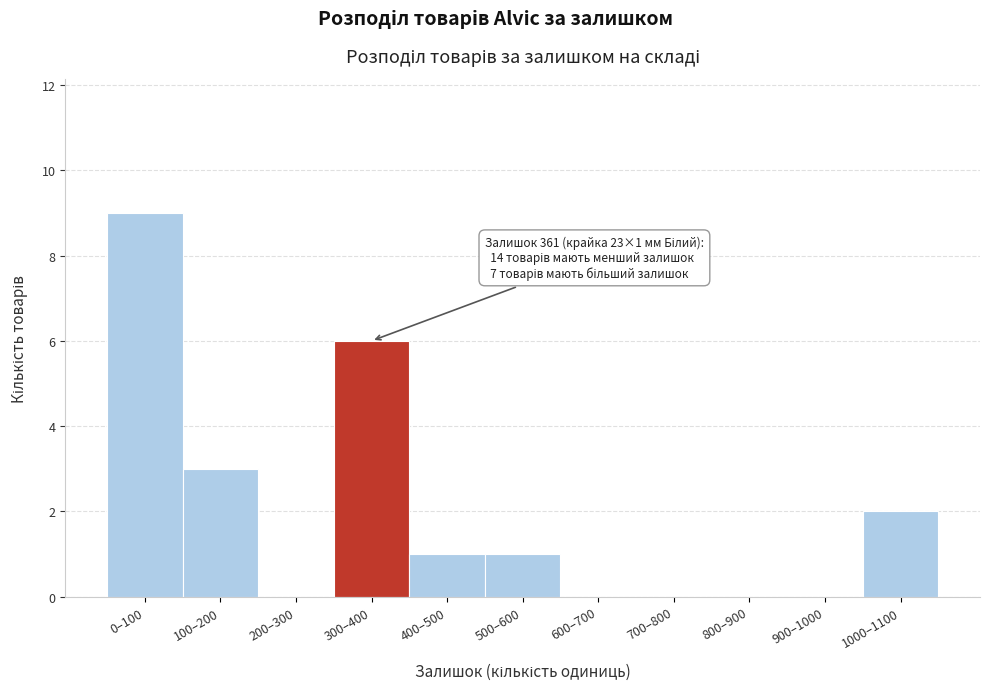

Reading right to left, transcribe all the data shown in this chart.

1000–1100=2	900–1000=0	800–900=0	700–800=0	600–700=0	500–600=1	400–500=1	300–400=6	200–300=0	100–200=3	0–100=9